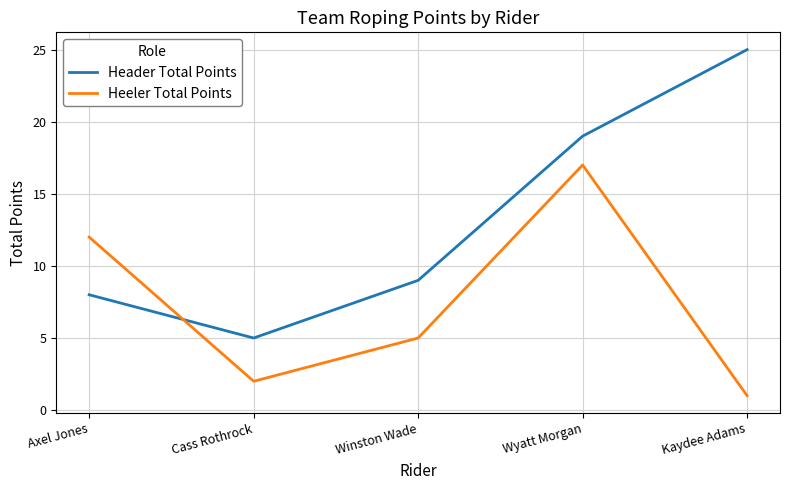

What is the sum of all Header Total Points values?

66